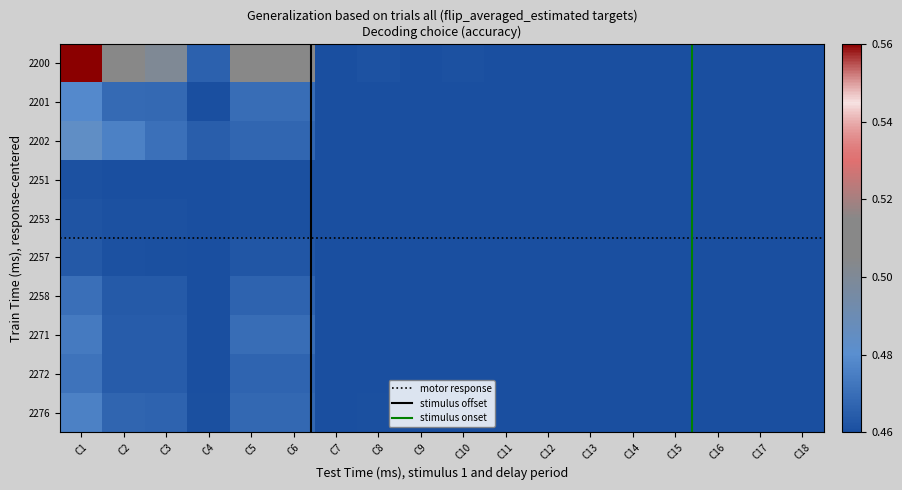

What is the sum of all 2202 values?

8.4